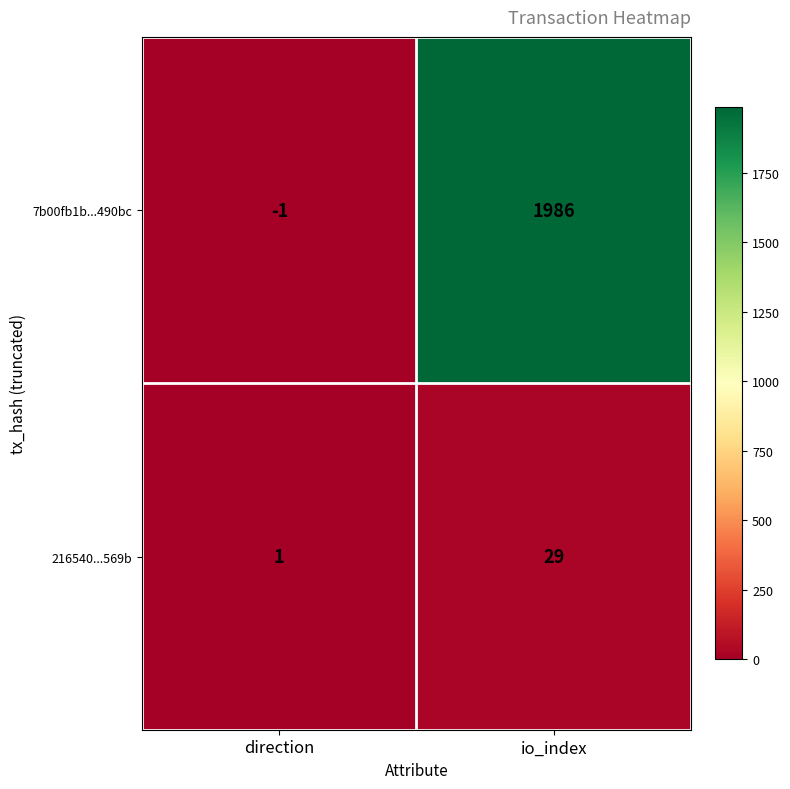

Rank the series by their average value, from highest to lowest.

7b00fb1b...490bc, 216540...569b